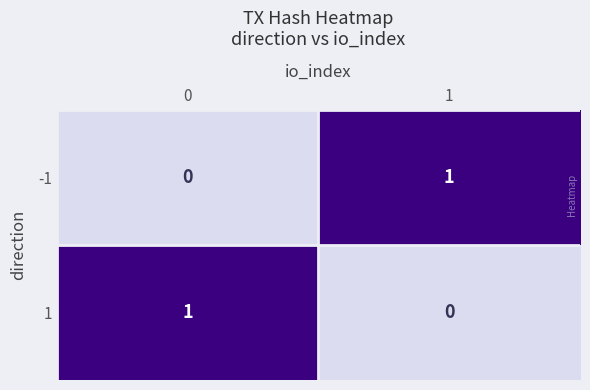

Reading right to left, extract all data points from this chart.

-1: 1	0
1: 0	1